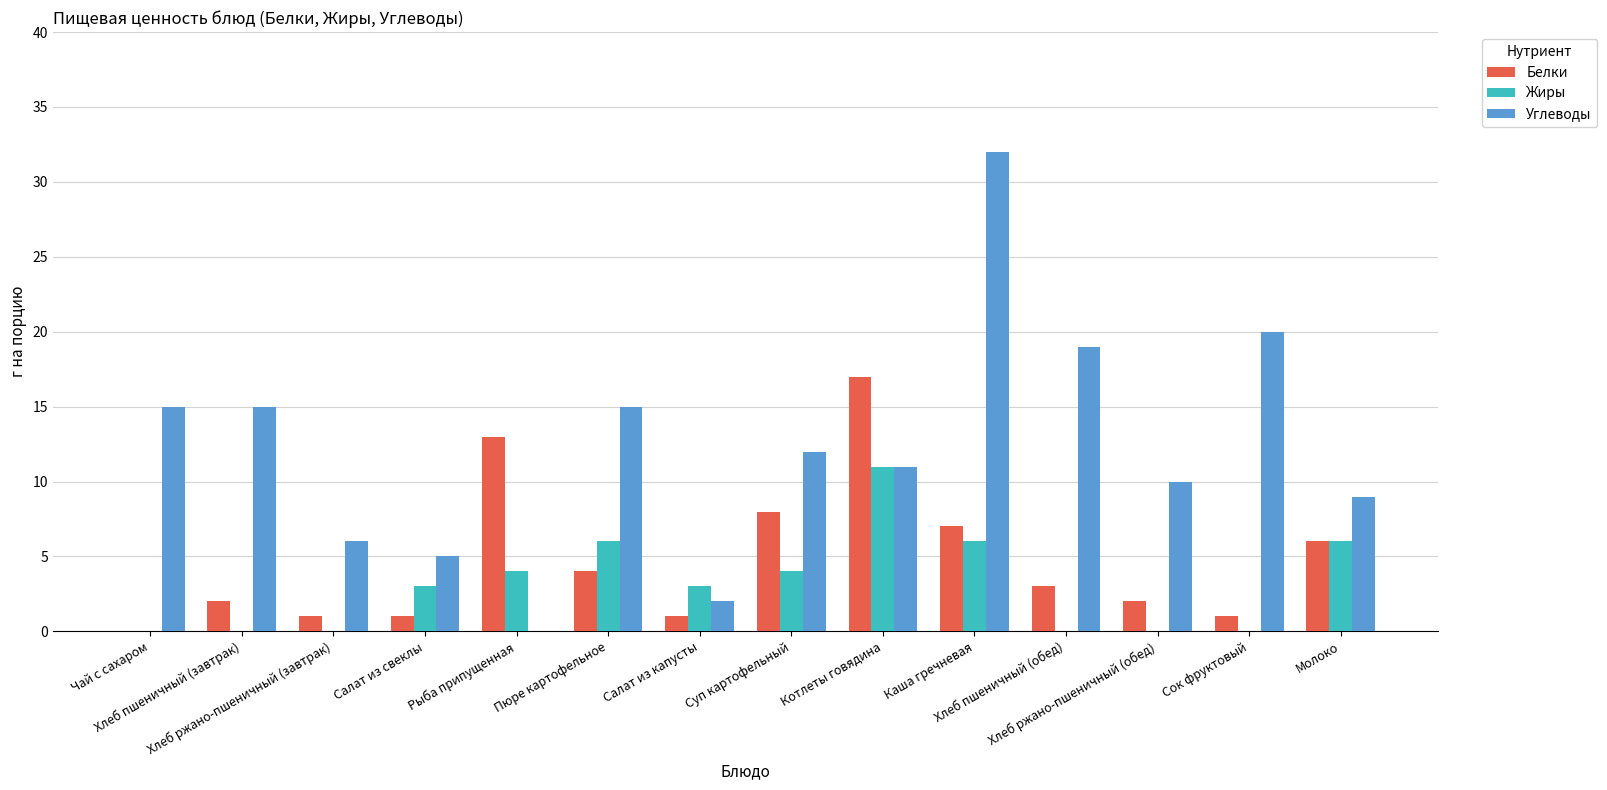

What is the maximum value for Белки?

17